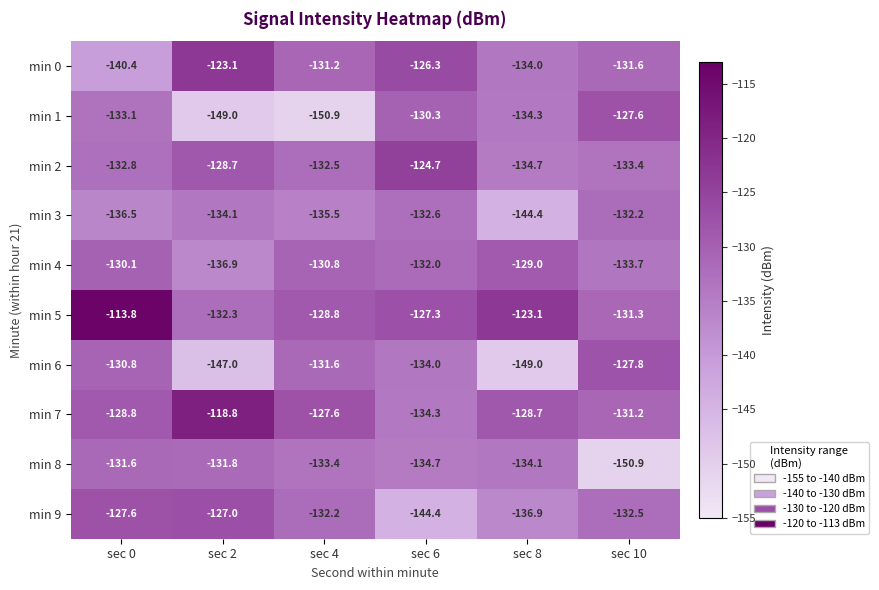

Which series has the largest range (max minus min)?

min 1